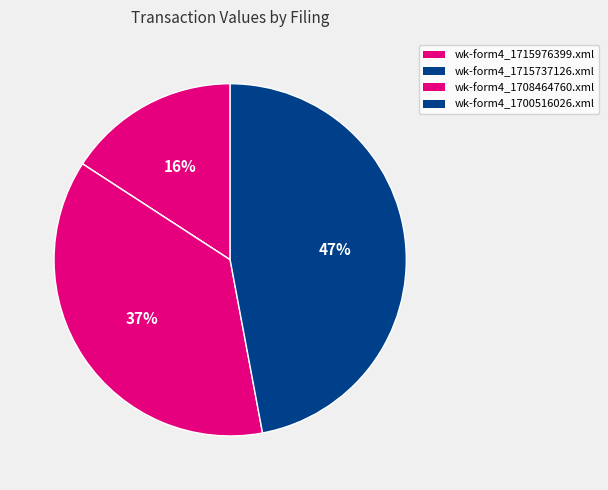

What is the smallest slice in the pie chart?

wk-form4_1715737126.xml